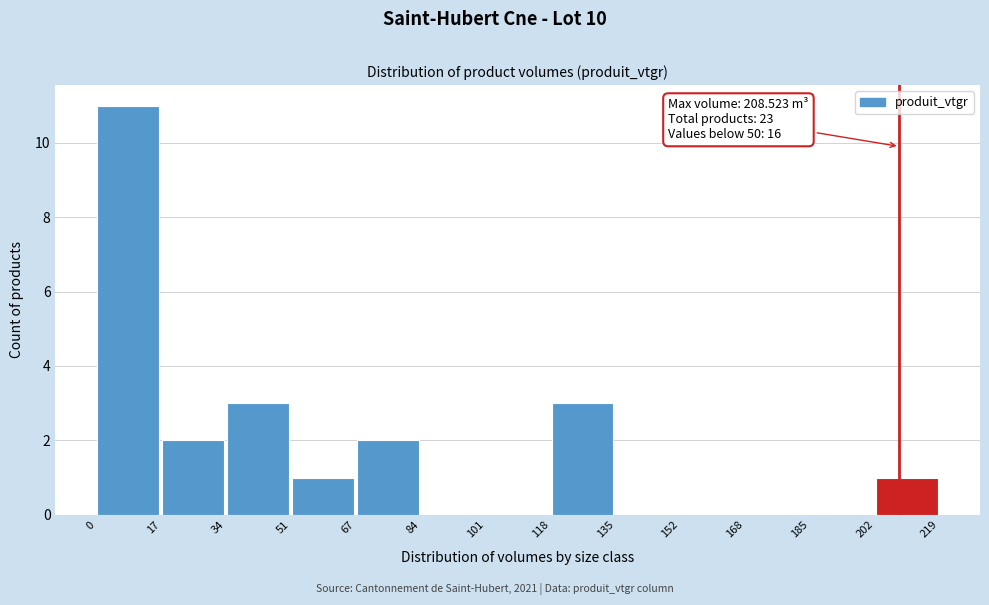

Which range on the x-axis has the tallest bar?

0 to 17